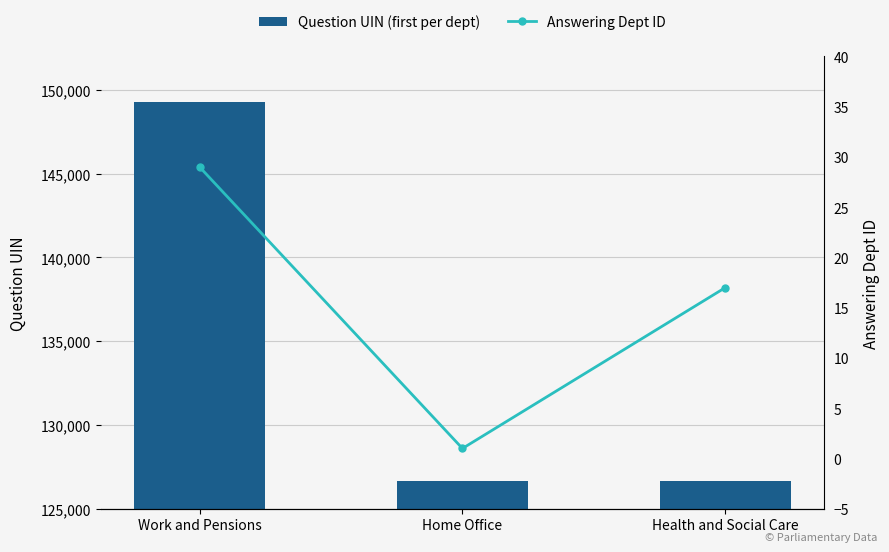

How many data points does each series have?

3